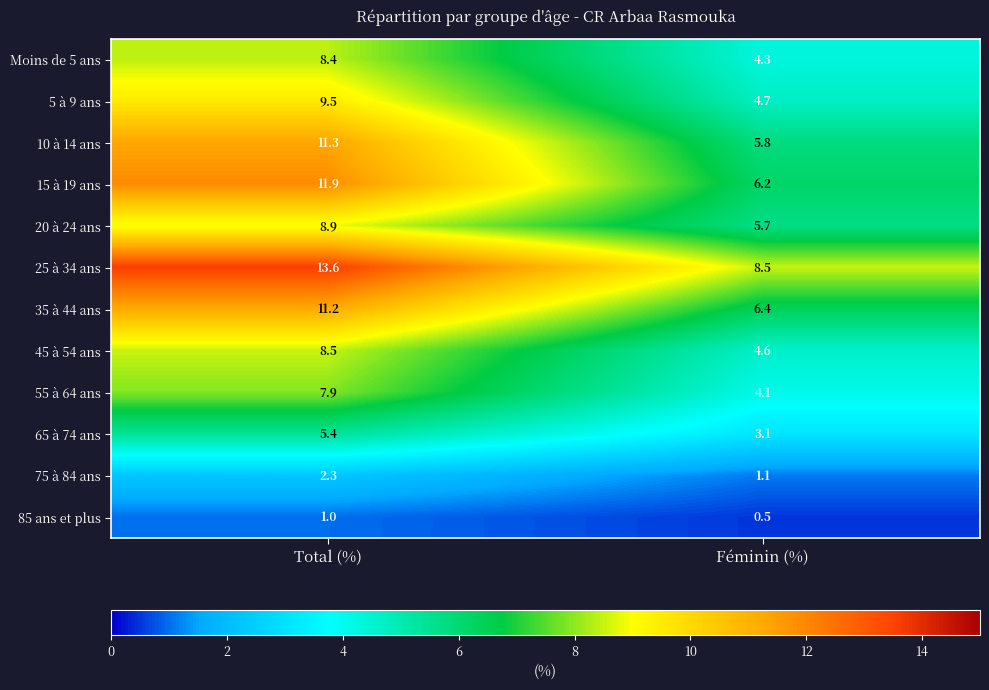

Reading right to left, extract all data points from this chart.

Moins de 5 ans: Féminin (%)=4.3	Total (%)=8.4
5 à 9 ans: Féminin (%)=4.7	Total (%)=9.5
10 à 14 ans: Féminin (%)=5.8	Total (%)=11.3
15 à 19 ans: Féminin (%)=6.2	Total (%)=11.9
20 à 24 ans: Féminin (%)=5.7	Total (%)=8.9
25 à 34 ans: Féminin (%)=8.5	Total (%)=13.6
35 à 44 ans: Féminin (%)=6.4	Total (%)=11.2
45 à 54 ans: Féminin (%)=4.6	Total (%)=8.5
55 à 64 ans: Féminin (%)=4.1	Total (%)=7.9
65 à 74 ans: Féminin (%)=3.1	Total (%)=5.4
75 à 84 ans: Féminin (%)=1.1	Total (%)=2.3
85 ans et plus: Féminin (%)=0.5	Total (%)=1.0